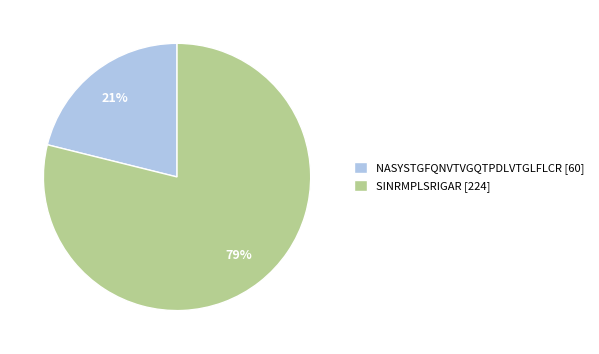

Which has a higher value, SINRMPLSRIGAR [224] or NASYSTGFQNVTVGQTPDLVTGLFLCR [60]?

SINRMPLSRIGAR [224]